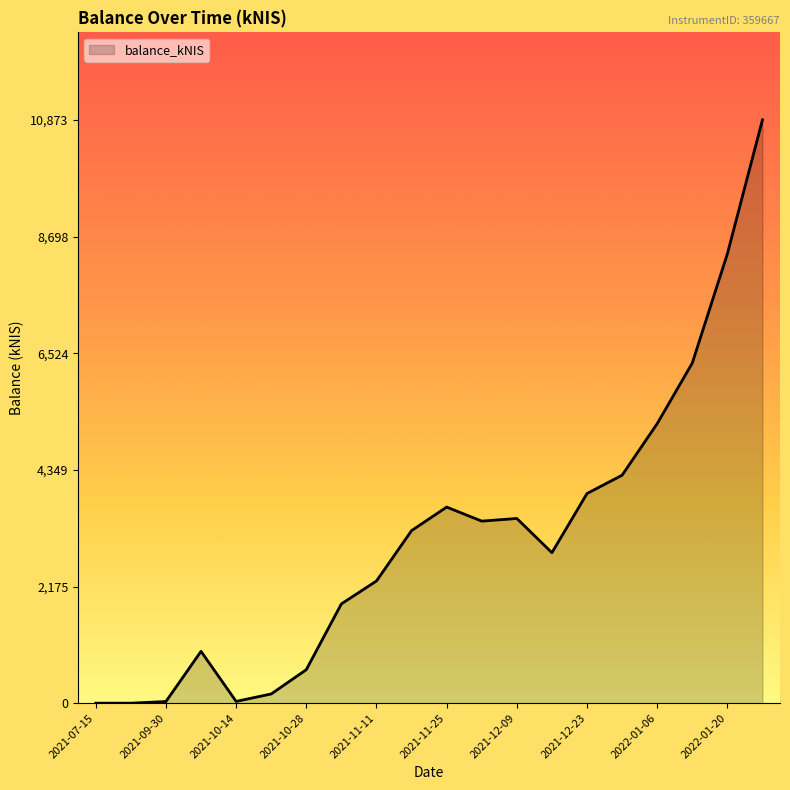

What is the difference between the maximum and minimum values?

10873.1